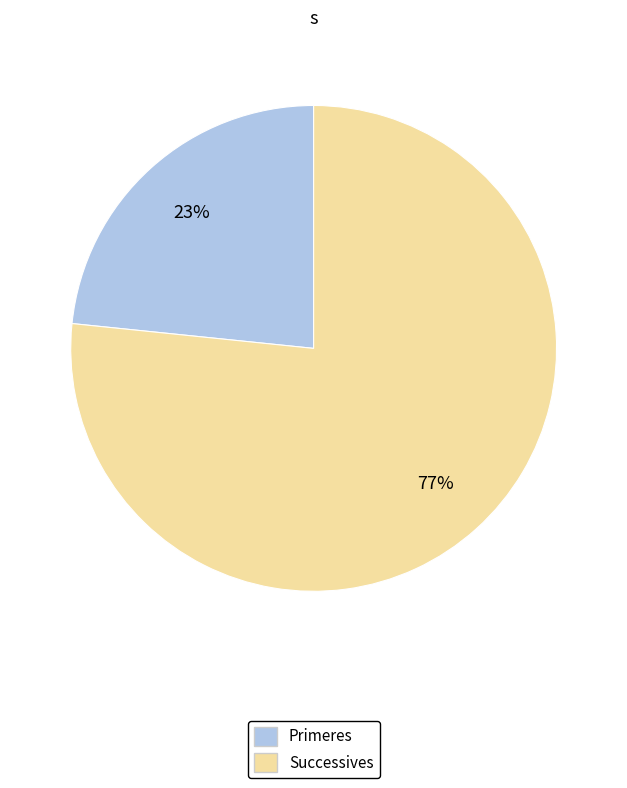

Combined, do Successives and Primeres account for over 50%?

Yes